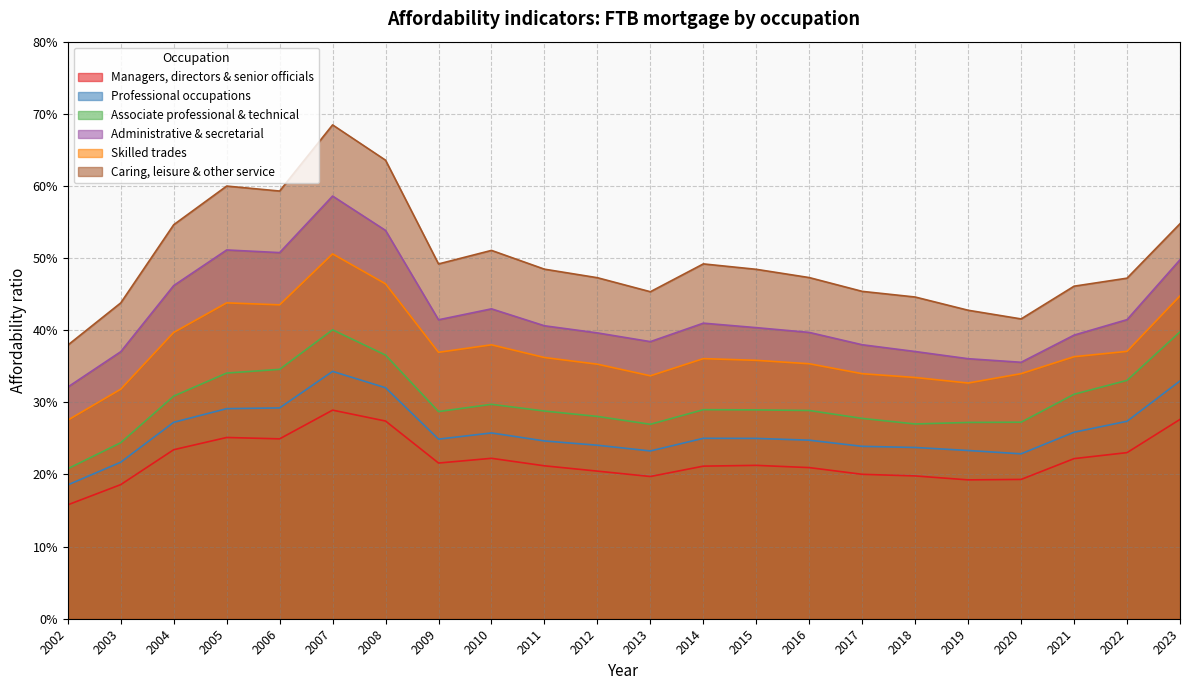

What is the difference between the maximum and second lowest values in the Administrative & secretarial series?

0.2